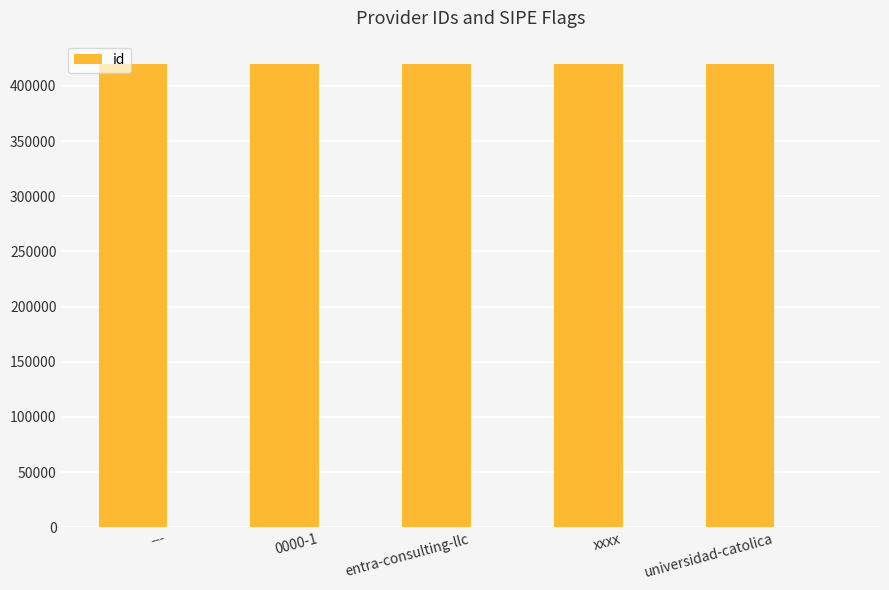

Count the values in the range 420006 to 420008.

3